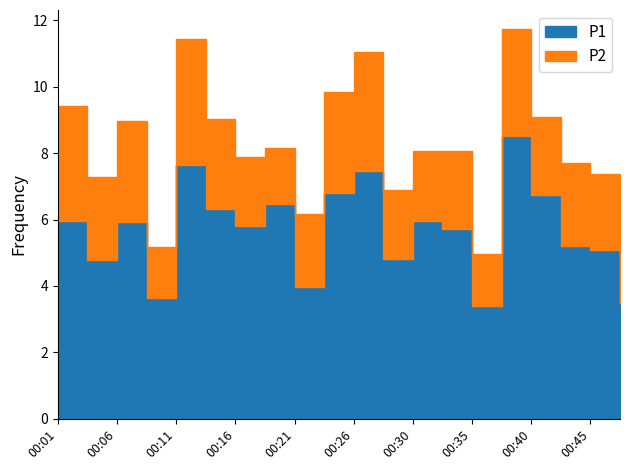

True or false: P2 and P1 cross at least once.

False